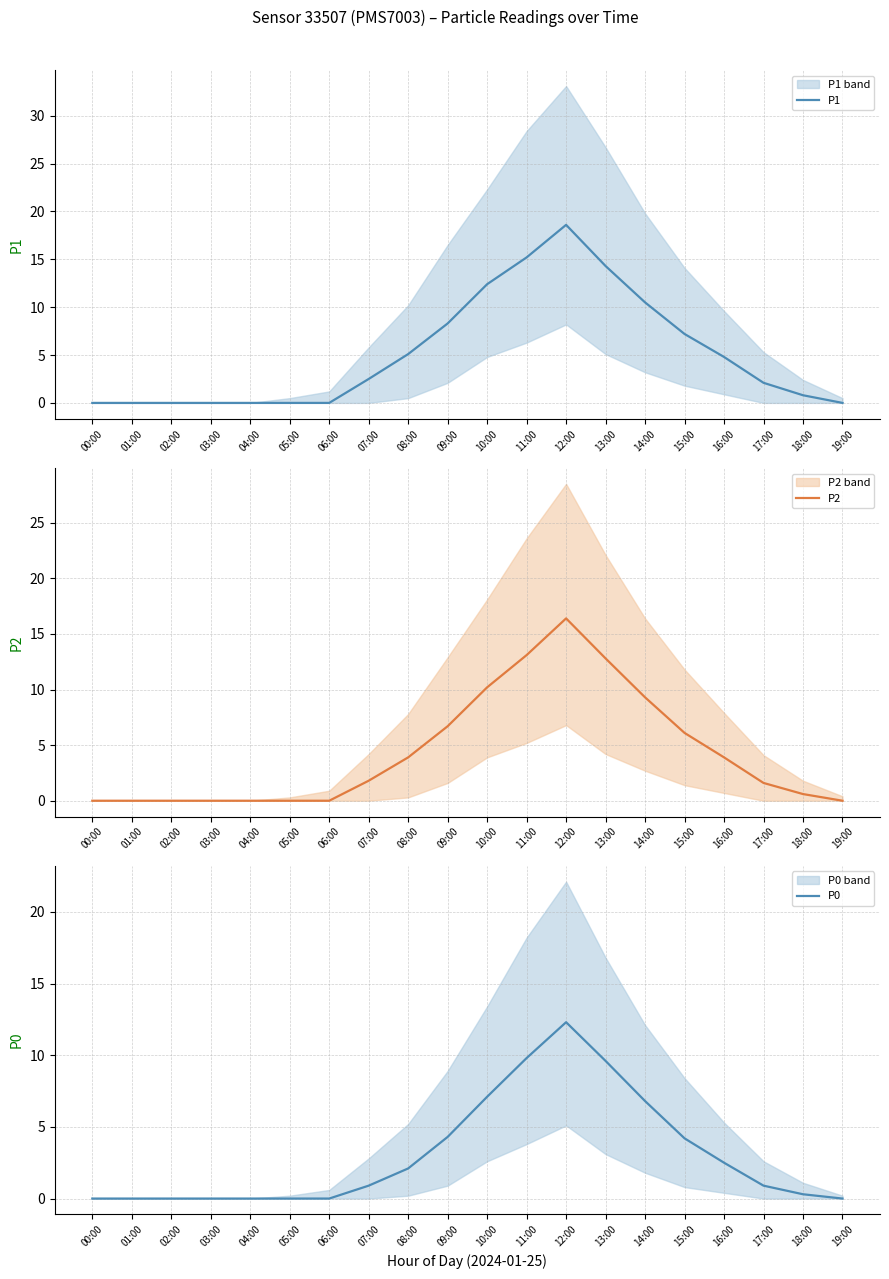

What is the maximum value shown in the chart?

18.6